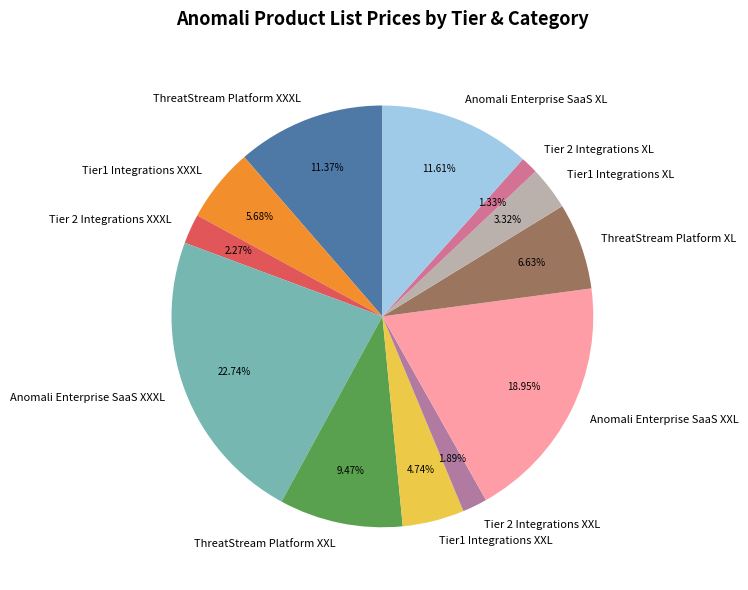

To the nearest percent, what portion does Anomali Enterprise SaaS XXXL represent?

23%